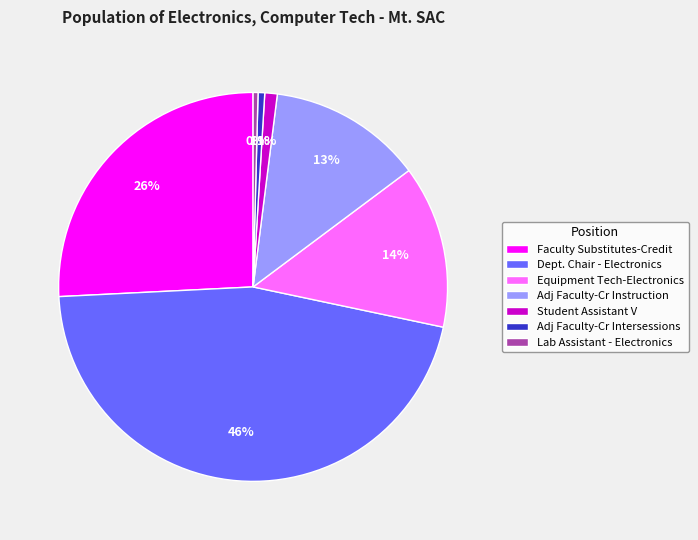

What percentage is the Adj Faculty-Cr Intersessions slice, to the nearest percent?

1%